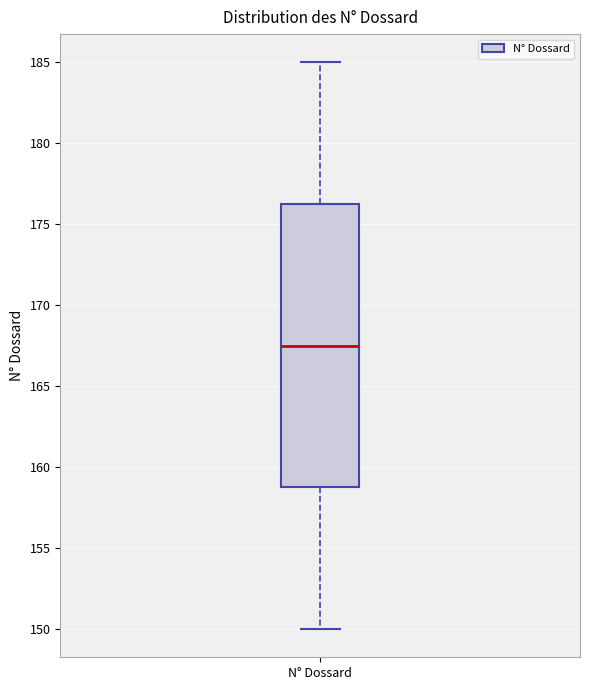

Read this box plot against the y-axis: the position of the median line, the range covered by the box, and the ends of both whiskers. The values are not printed on the chart, so give them approximately, as read against the axis.

median 167.5, box 159.0 to 176.5, whiskers 150.0 to 185.0